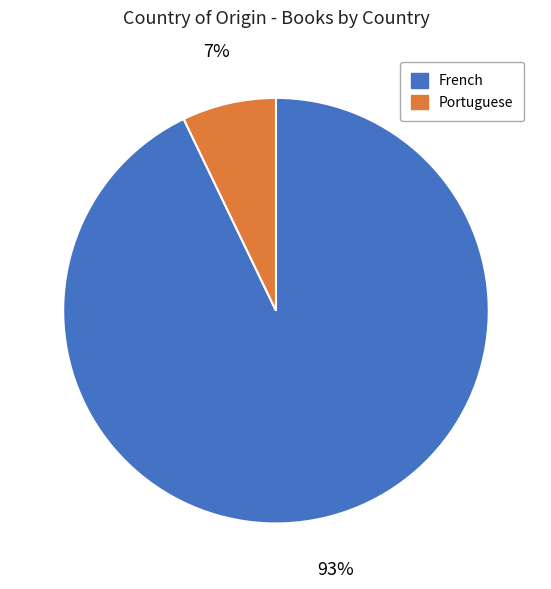

How many slices are in this pie chart?

2